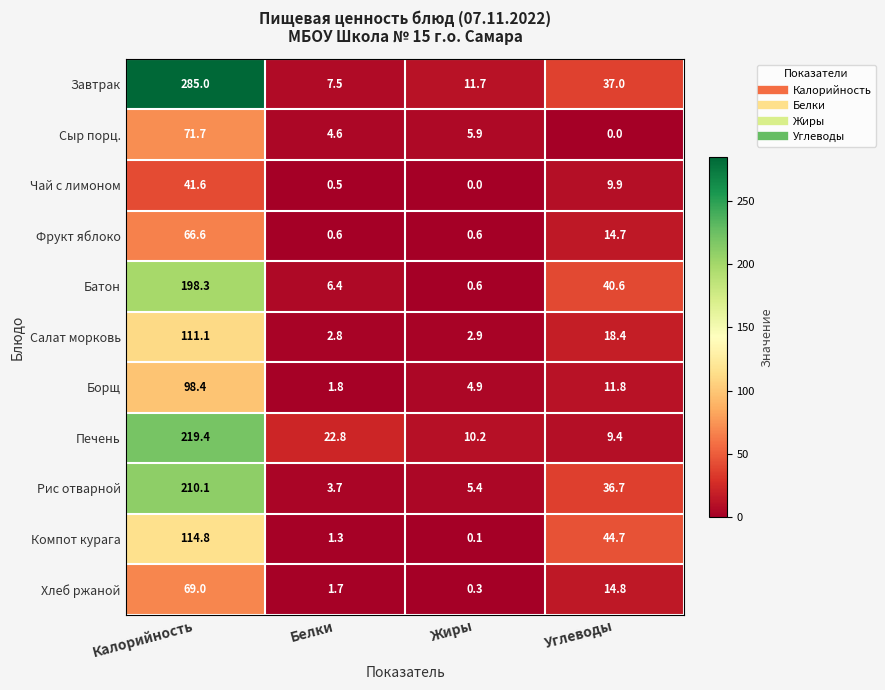

What is the average value of the Компот курага series?

40.2